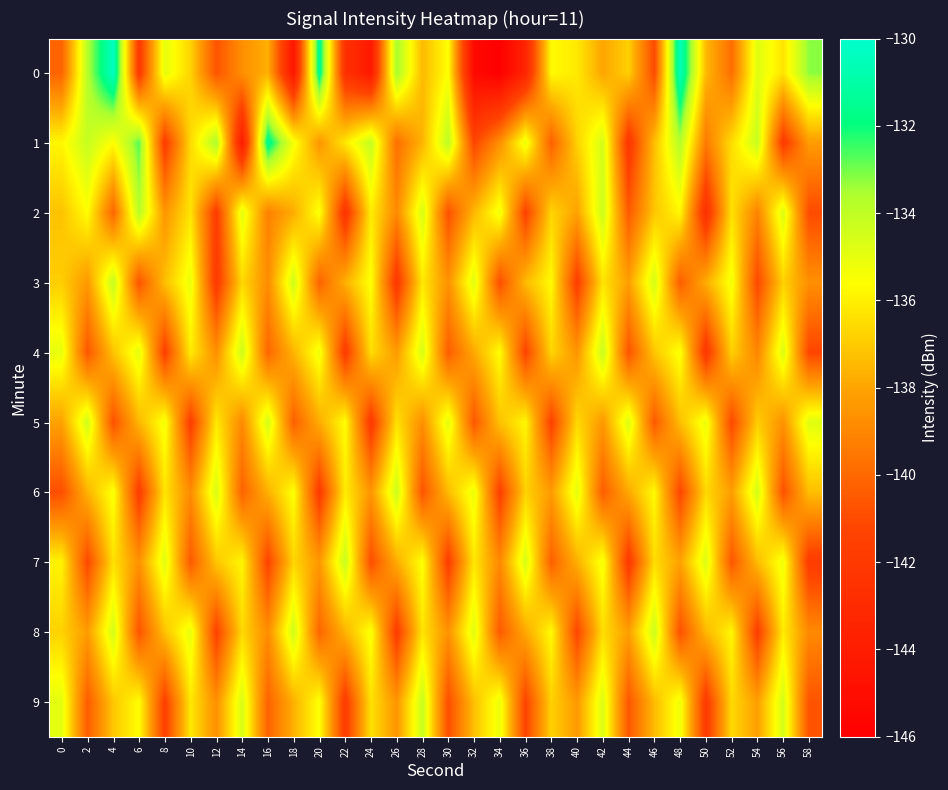

Reading left to right, what are all the values shown in this chart?

0: 0=-140.2	2=-133.8	4=-130.3	6=-141.9	8=-134.9	10=-136.8	12=-140.7	14=-138.7	16=-137.7	18=-144.5	20=-131.4	22=-142.6	24=-144.2	26=-133.5	28=-137.4	30=-135.6	32=-145.3	34=-146.0	36=-143.4	38=-135.7	40=-136.2	42=-138.0	44=-136.8	46=-141.0	48=-130.5	50=-137.4	52=-139.8	54=-134.8	56=-136.3	58=-133.2
1: 0=-135.8	2=-134.2	4=-135.6	6=-132.7	8=-141.7	10=-136.6	12=-133.5	14=-144.1	16=-131.4	18=-135.3	20=-138.5	22=-136.2	24=-134.1	26=-139.8	28=-137.6	30=-133.9	32=-141.2	34=-138.7	36=-135.1	38=-140.3	40=-136.8	42=-134.5	44=-142.1	46=-137.3	48=-133.7	50=-139.4	52=-136.5	54=-134.2	56=-141.8	58=-138.3
2: 0=-137.2	2=-135.6	4=-140.1	6=-133.8	8=-138.5	10=-136.3	12=-141.7	14=-134.9	16=-139.2	18=-137.8	20=-135.4	22=-142.3	24=-136.1	26=-138.9	28=-134.6	30=-140.8	32=-137.5	34=-135.2	36=-141.4	38=-136.7	40=-138.1	42=-134.3	44=-140.5	46=-137.1	48=-135.8	50=-142.6	52=-136.4	54=-139.1	56=-134.7	58=-141.0
3: 0=-136.9	2=-138.4	4=-134.1	6=-140.7	8=-137.3	10=-135.1	12=-141.9	14=-136.6	16=-138.8	18=-134.4	20=-140.2	22=-137.7	24=-135.5	26=-142.0	28=-136.2	30=-138.6	32=-134.8	34=-140.9	36=-137.4	38=-135.7	40=-141.6	42=-136.3	44=-138.2	46=-134.5	48=-140.4	50=-137.8	52=-135.3	54=-141.1	56=-136.8	58=-138.7
4: 0=-135.0	2=-140.6	4=-137.2	6=-134.9	8=-141.5	10=-136.1	12=-138.7	14=-134.3	16=-140.1	18=-137.6	20=-135.2	22=-141.8	24=-136.5	26=-138.3	28=-134.6	30=-140.4	32=-137.9	34=-135.6	36=-141.3	38=-136.7	40=-138.5	42=-134.2	44=-140.7	46=-137.1	48=-135.4	50=-142.1	52=-136.8	54=-139.0	56=-134.7	58=-141.2
5: 0=-138.1	2=-134.4	4=-140.8	6=-137.5	8=-135.3	10=-141.6	12=-136.2	14=-138.9	16=-134.5	18=-140.3	20=-137.8	22=-135.6	24=-141.9	26=-136.4	28=-138.7	30=-134.9	32=-140.6	34=-137.2	36=-135.8	38=-141.4	40=-136.6	42=-138.4	44=-134.7	46=-140.5	48=-137.3	50=-135.1	52=-141.1	54=-136.9	56=-138.6	58=-134.8
6: 0=-140.9	2=-137.6	4=-135.4	6=-141.7	8=-136.3	10=-138.8	12=-134.6	14=-140.2	16=-137.7	18=-135.5	20=-141.8	22=-136.1	24=-138.5	26=-134.3	28=-140.7	30=-137.4	32=-135.1	34=-141.5	36=-136.8	38=-138.3	40=-134.9	42=-140.4	44=-137.9	46=-135.7	48=-141.2	50=-136.6	52=-138.2	54=-134.5	56=-140.8	58=-137.3
7: 0=-135.9	2=-141.1	4=-136.4	6=-138.6	8=-134.8	10=-140.5	12=-137.1	14=-135.8	16=-141.3	18=-136.7	20=-138.4	22=-134.2	24=-140.9	26=-137.8	28=-135.5	30=-141.6	32=-136.2	34=-138.9	36=-134.6	38=-140.3	40=-137.7	42=-135.3	44=-141.9	46=-136.5	48=-138.1	50=-134.7	52=-140.6	54=-137.4	56=-135.2	58=-141.8
8: 0=-136.8	2=-138.3	4=-134.5	6=-140.7	8=-137.2	10=-135.0	12=-141.4	14=-136.6	16=-138.8	18=-134.4	20=-140.1	22=-137.6	24=-135.4	26=-141.7	28=-136.3	30=-138.6	32=-134.8	34=-140.5	36=-137.9	38=-135.7	40=-141.2	42=-136.5	44=-138.2	46=-134.3	48=-140.8	50=-137.5	52=-135.8	54=-141.6	56=-136.1	58=-138.9
9: 0=-134.9	2=-140.4	4=-137.1	6=-135.6	8=-141.5	10=-136.2	12=-138.7	14=-134.6	16=-140.2	18=-137.7	20=-135.5	22=-141.8	24=-136.4	26=-138.5	28=-134.2	30=-140.9	32=-137.3	34=-135.1	36=-141.3	38=-136.8	40=-138.4	42=-134.7	44=-140.6	46=-137.4	48=-135.2	50=-141.9	52=-136.6	54=-138.2	56=-134.5	58=-140.7